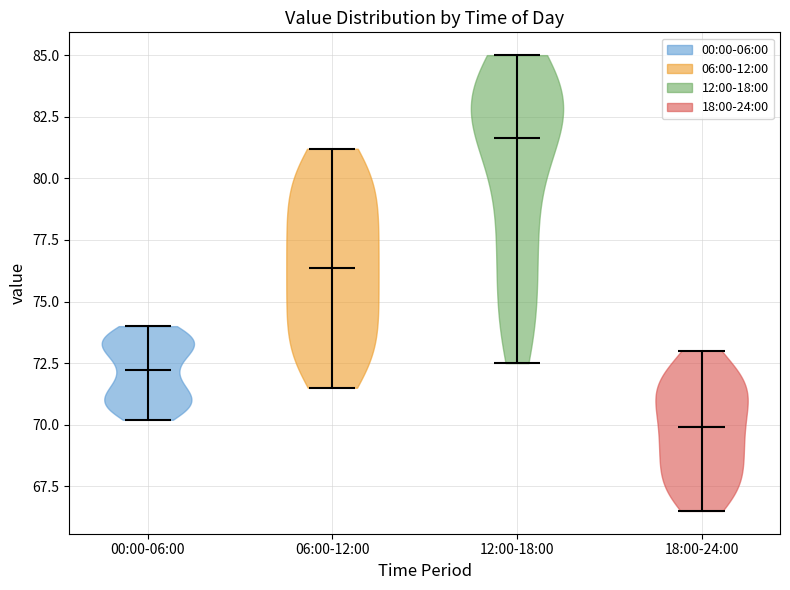

Reading left to right, read every violin against the y-axis: where its median line is, and the lowest and highest points it reaches. The values are not printed on the chart, so give them approximately, as read against the axis.

00:00-06:00: median line 72.0, lowest point 70.0, highest point 74.0
06:00-12:00: median line 76.5, lowest point 71.5, highest point 81.0
12:00-18:00: median line 81.5, lowest point 72.5, highest point 85.0
18:00-24:00: median line 70.0, lowest point 66.5, highest point 73.0